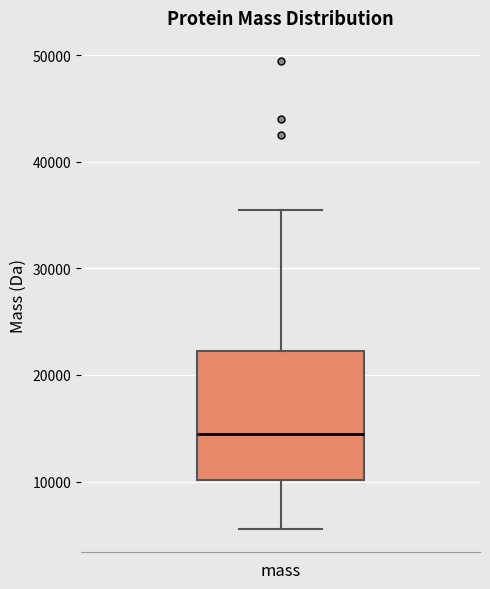

Transcribe this box plot: give where the median line is, the range the box spans, and where the two whiskers end, as read against the y-axis. The values are not printed on the chart, so give them approximately, as read against the axis.

median 14000, box 10000 to 22000, whiskers 6000 to 35000